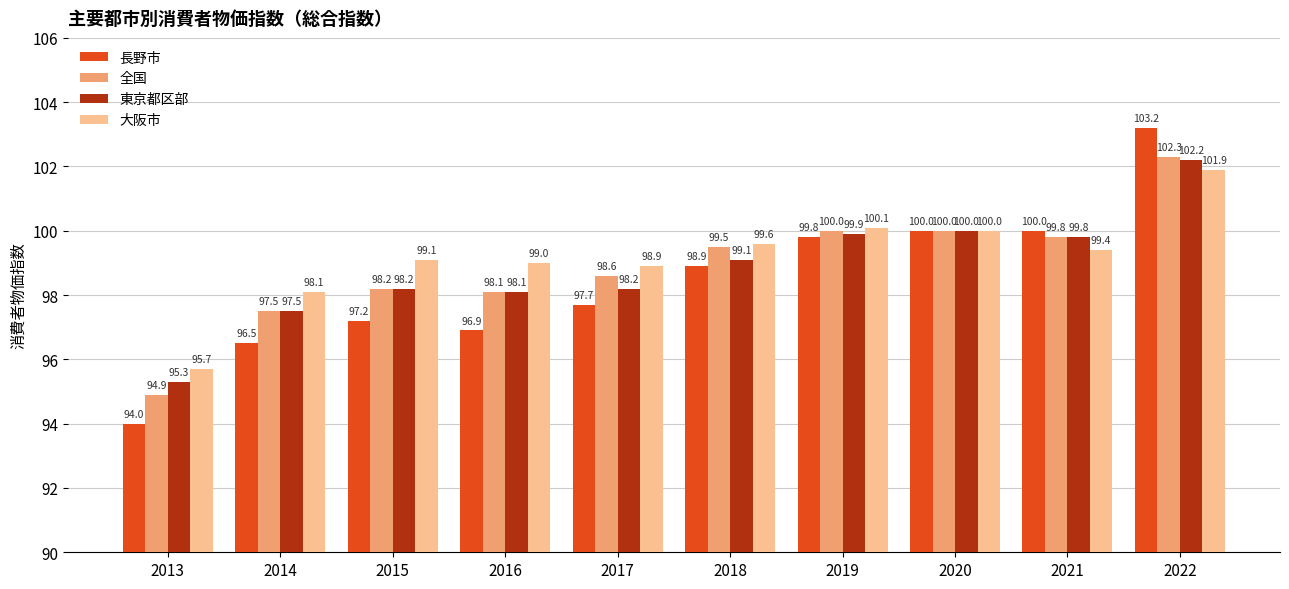

What is the sum of all 東京都区部 values?

988.3